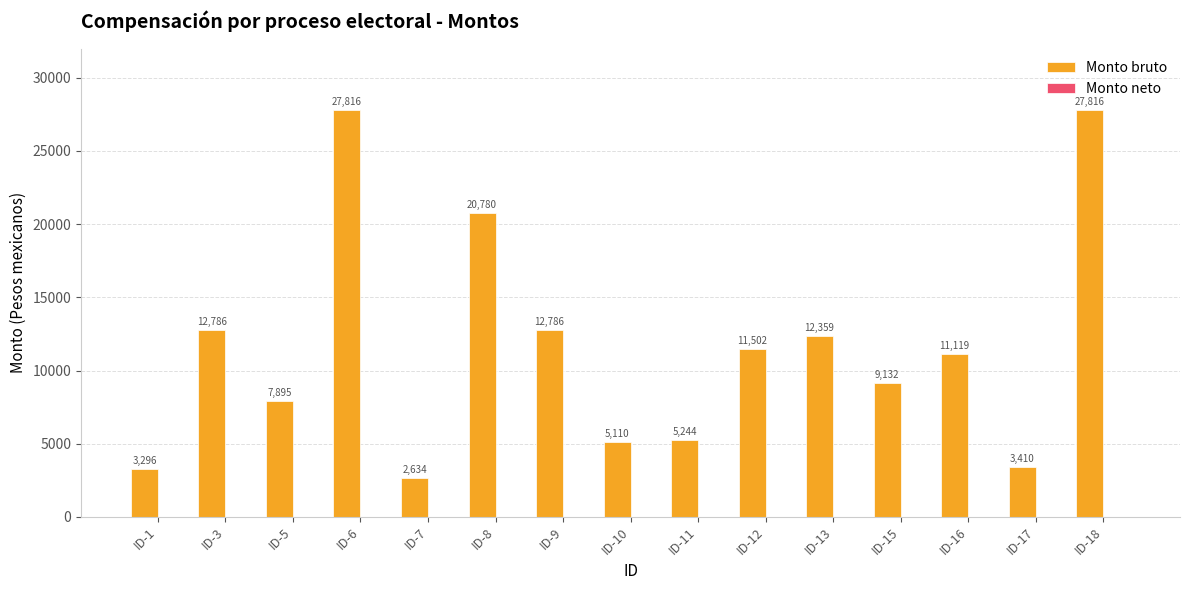

Between ID-16 and ID-12, which is larger?

ID-12